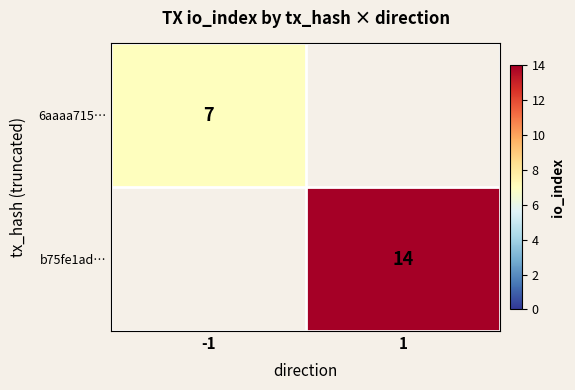

The value of 6aaaa715… at -1 is 7. True or false?

True